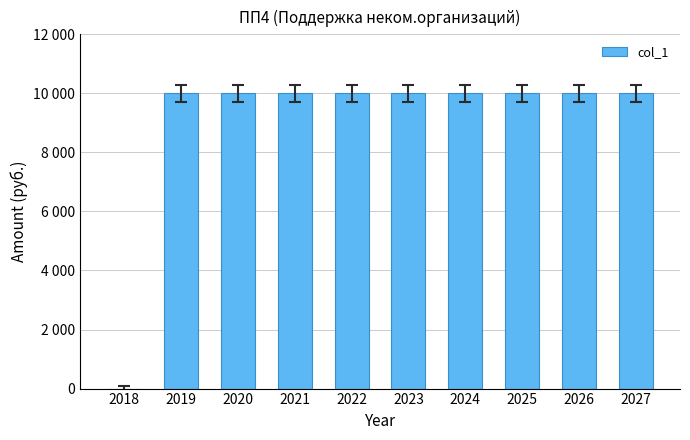

What value does the data have at 2020?

10000